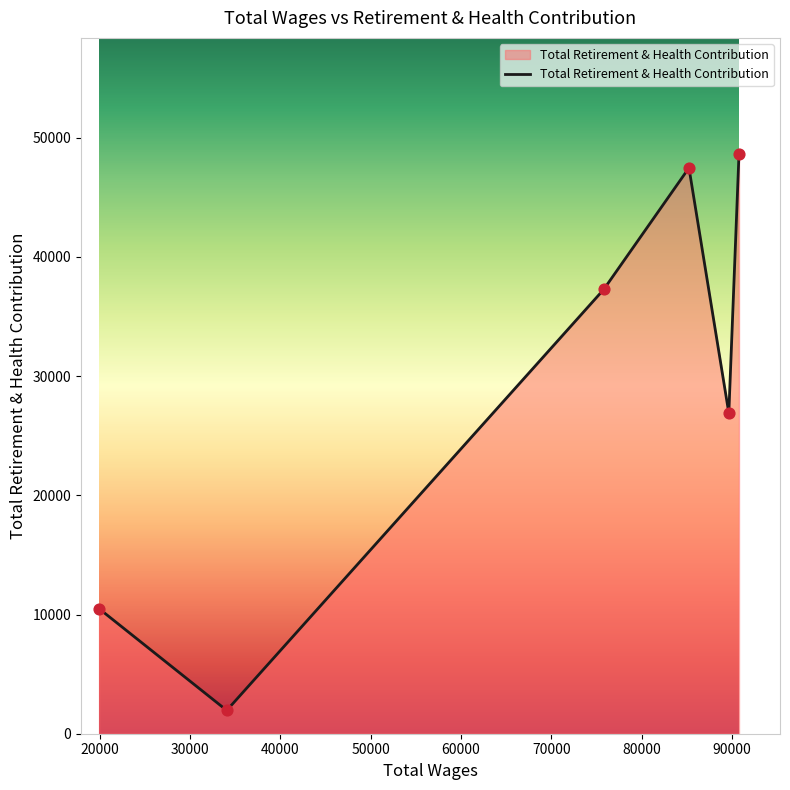

What is the minimum value shown in the chart?

1955